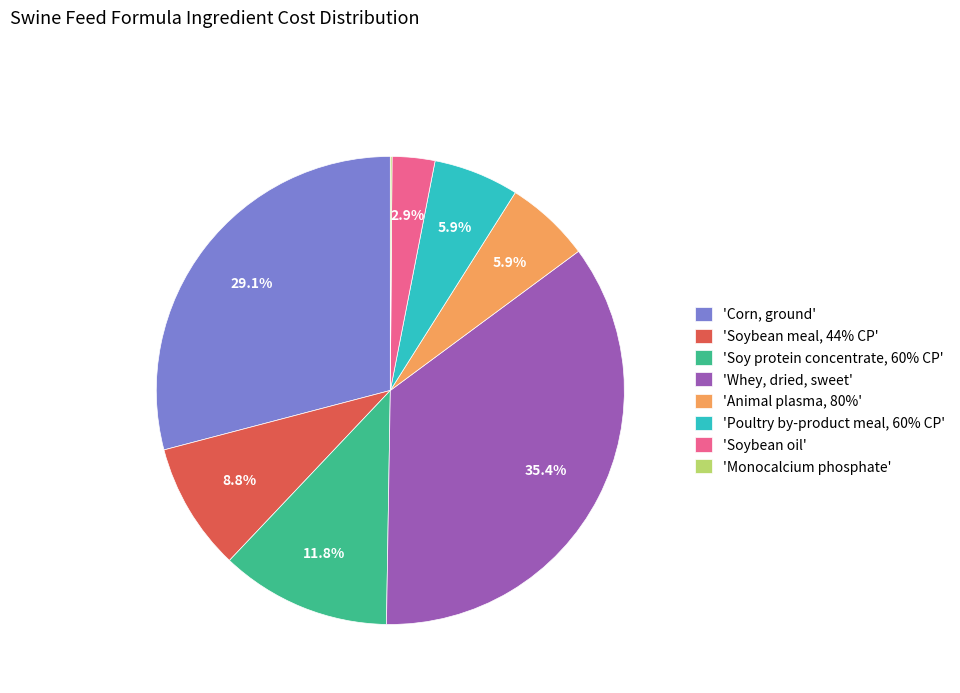

What is the largest slice in the pie chart?

'Whey, dried, sweet'